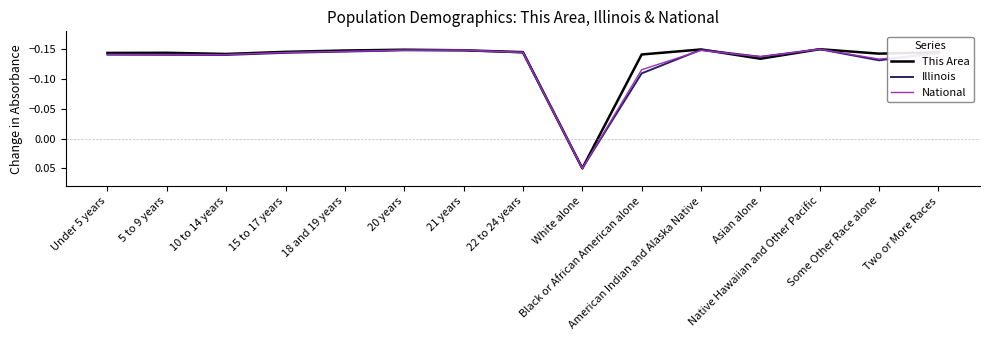

What is the label of the 14th point from the right?

5 to 9 years